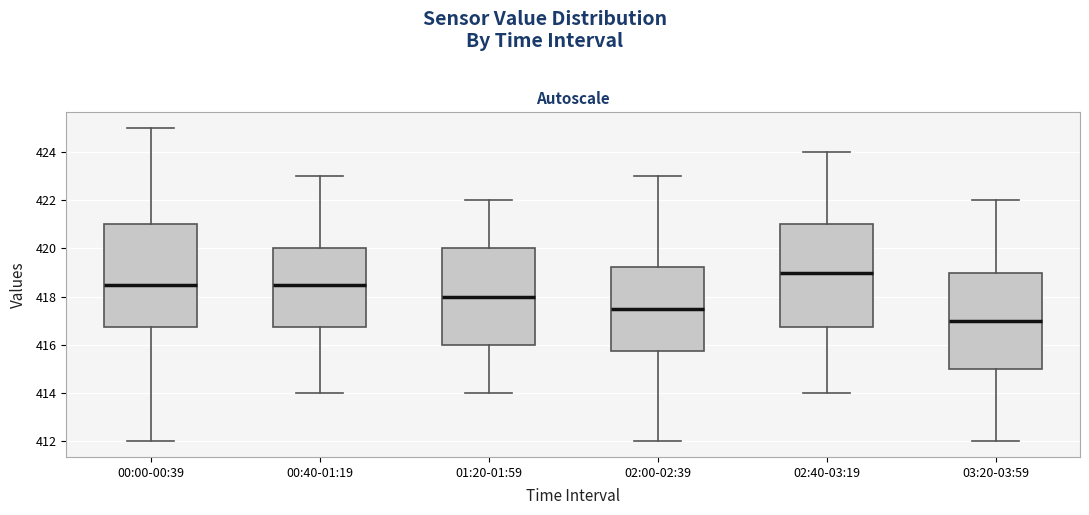

Where does the median line of the box for 02:40-03:19 sit on the y-axis? The values are not printed on the chart, so give them approximately, as read against the axis.

419.0